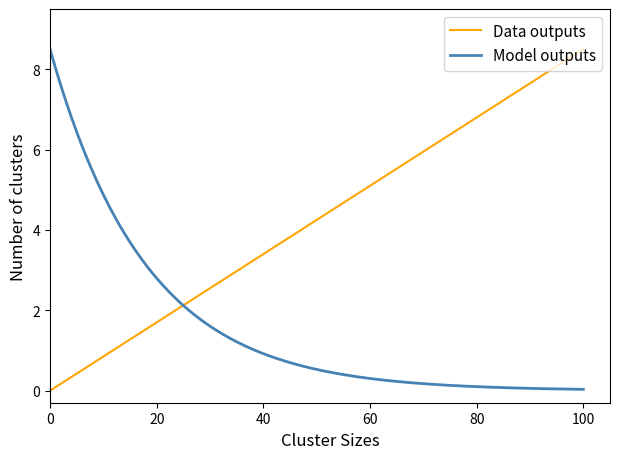

What is the maximum value shown in the chart?

8.5